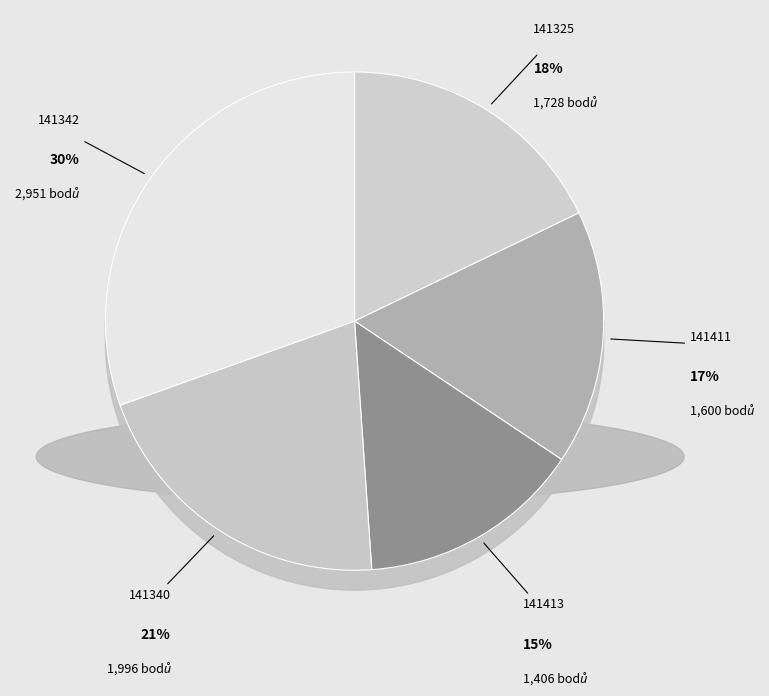

Is it true that 141411 is 17% of the pie?

True